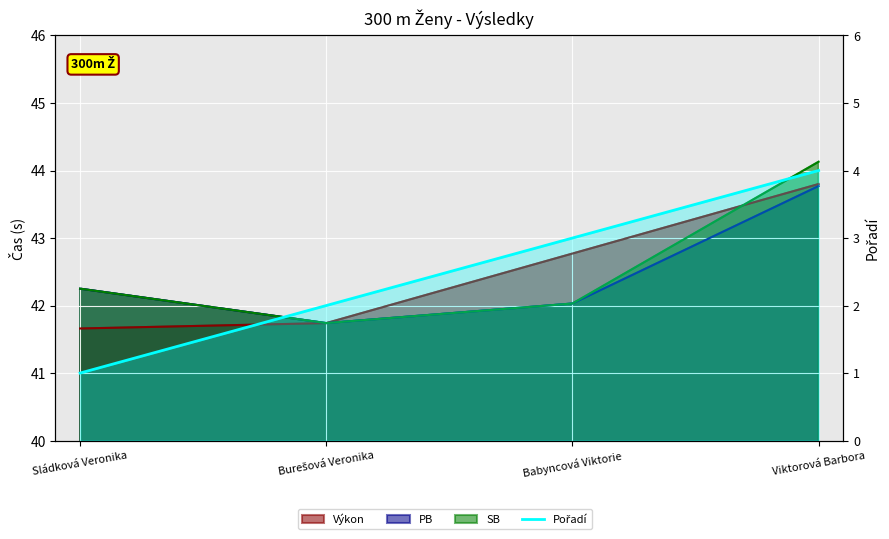

Which label corresponds to the smallest value in the chart?

Sládková Veronika